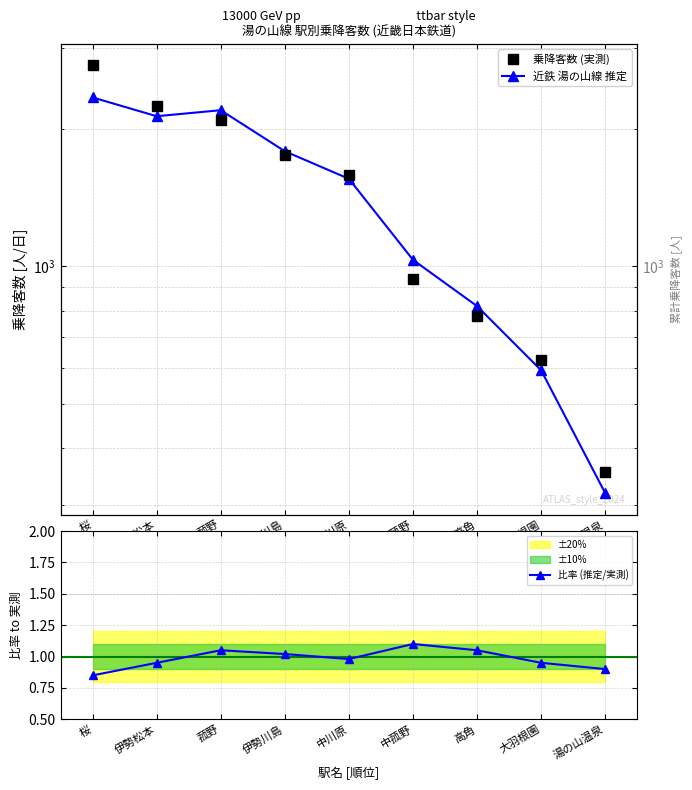

How many distinct data groups are displayed?

3